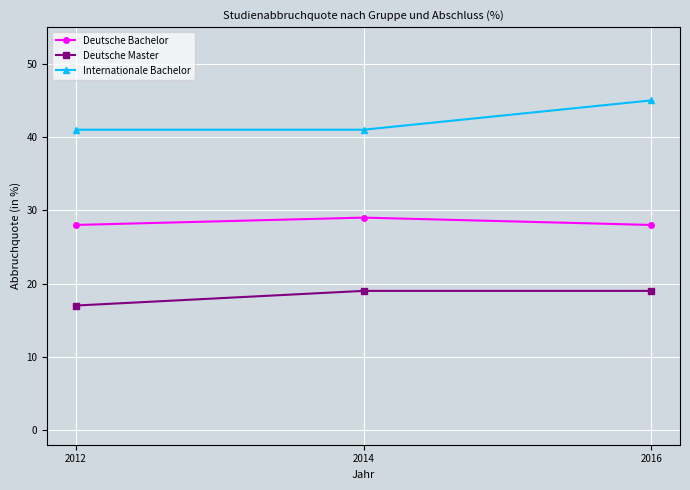

At 2016, list the series in order from smallest to largest.

Deutsche Master, Deutsche Bachelor, Internationale Bachelor